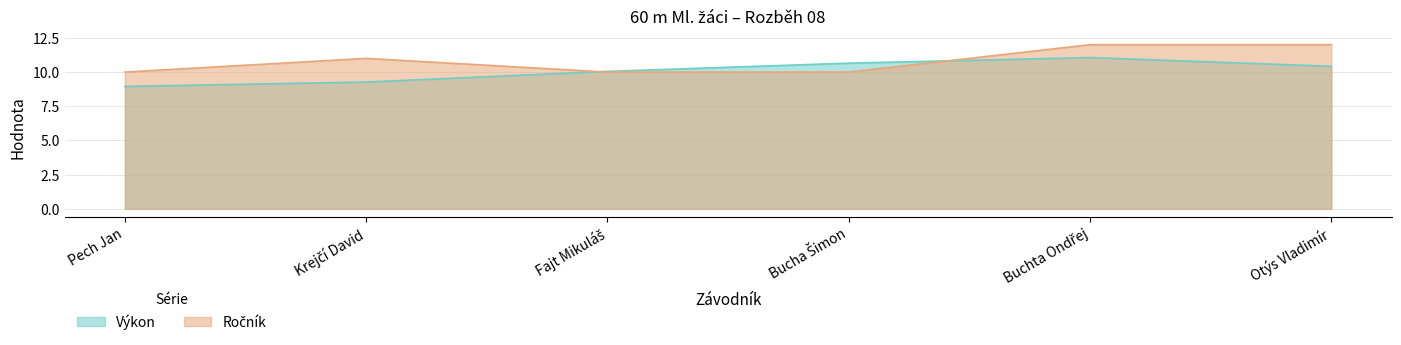

Does the chart have visible grid lines?

Yes